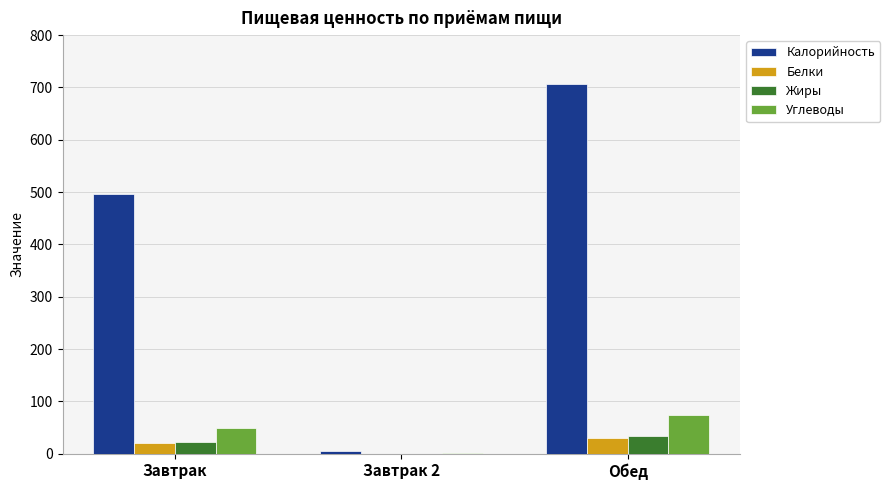

Which series has the largest total across all categories?

Калорийность